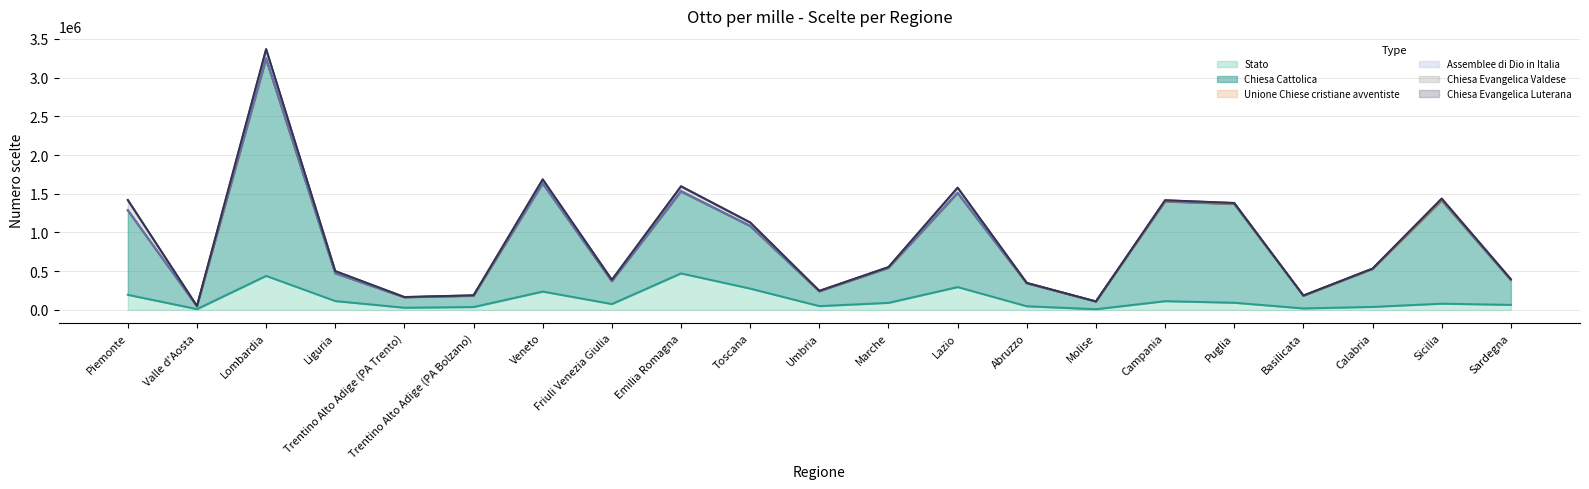

Which category has the lowest value across all series?

Trentino Alto Adige (PA Trento)